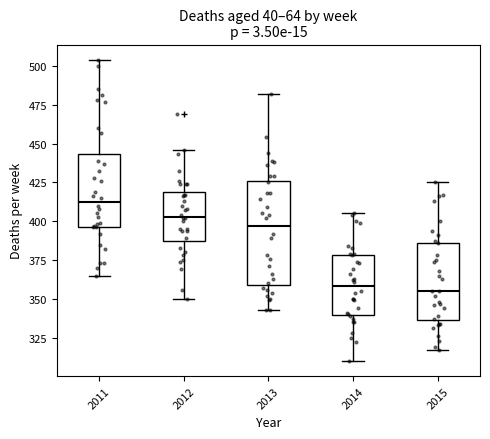

Reading left to right, transcribe this box plot: for each box, give where its median line is, the range the box spans, and where its two whiskers end, as read against the y-axis. The values are not printed on the chart, so give them approximately, as read against the axis.

2011: median 415, box 395 to 445, whiskers 365 to 505
2012: median 405, box 390 to 420, whiskers 350 to 445
2013: median 395, box 360 to 425, whiskers 345 to 480
2014: median 360, box 340 to 380, whiskers 310 to 405
2015: median 355, box 335 to 385, whiskers 315 to 425